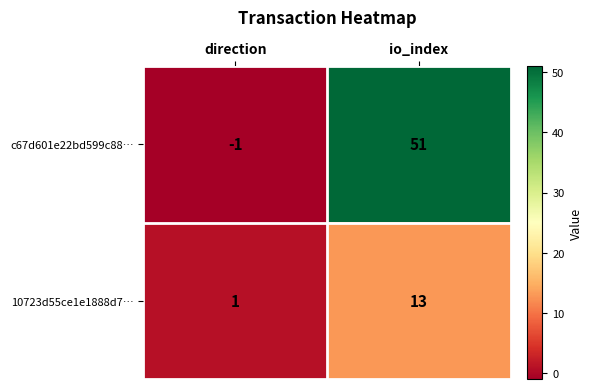

Which series has the widest spread of values?

c67d601e22bd599c88…